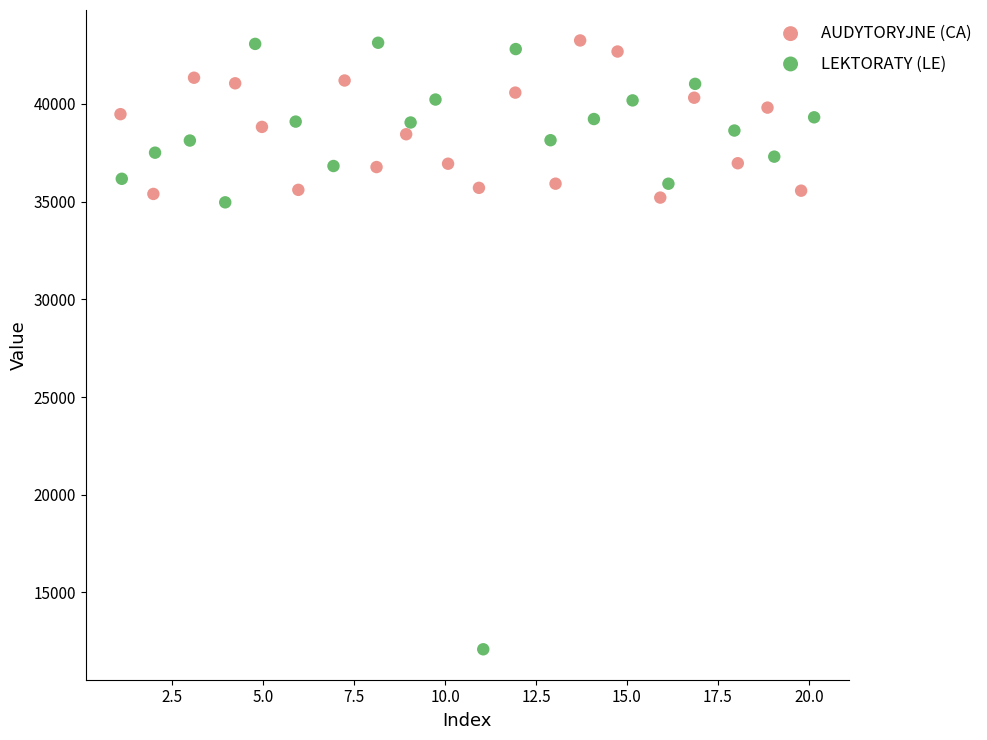

Which series reaches the minimum Y coordinate?

LEKTORATY (LE)